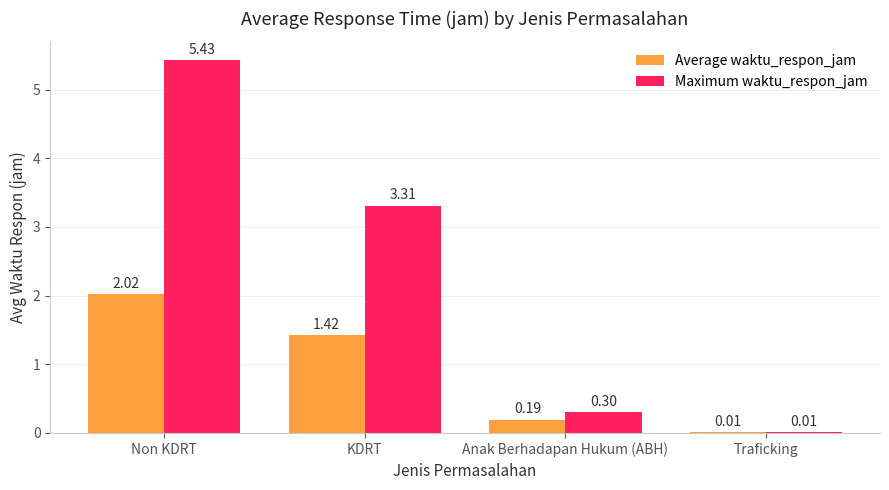

Which series changed the most between Non KDRT and Traficking?

Maximum waktu_respon_jam